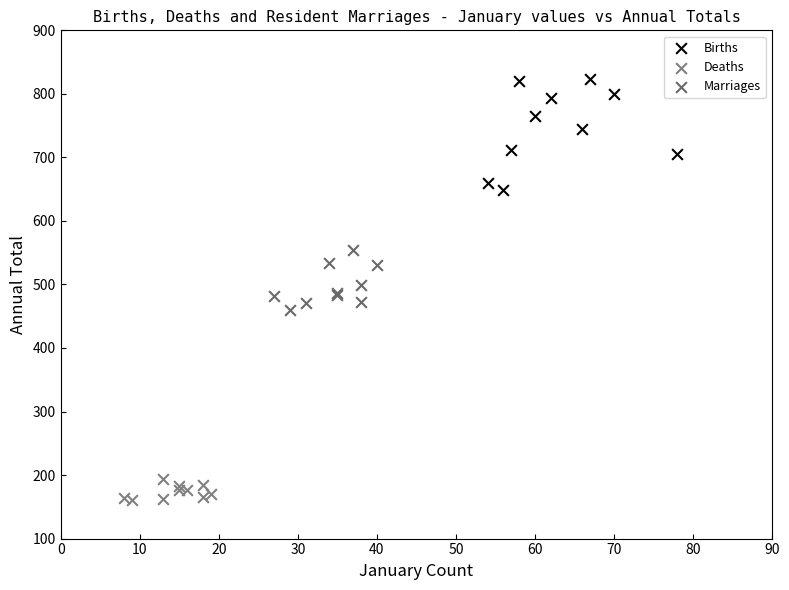

Which series has the widest spread of Y values?

Births